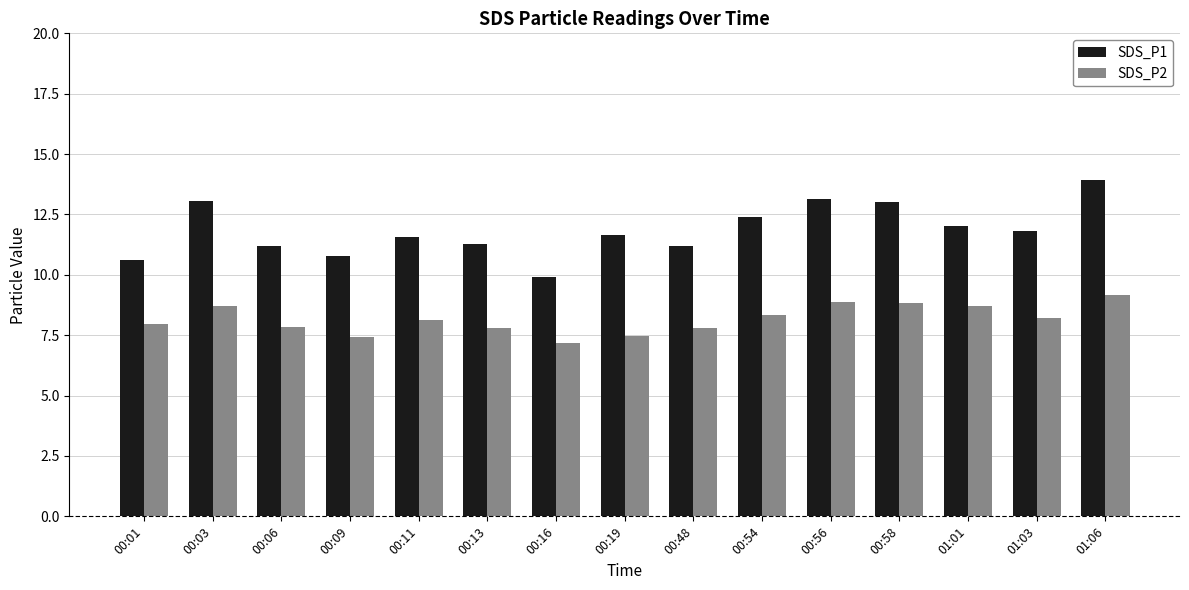

What position from the right is 01:01?

3